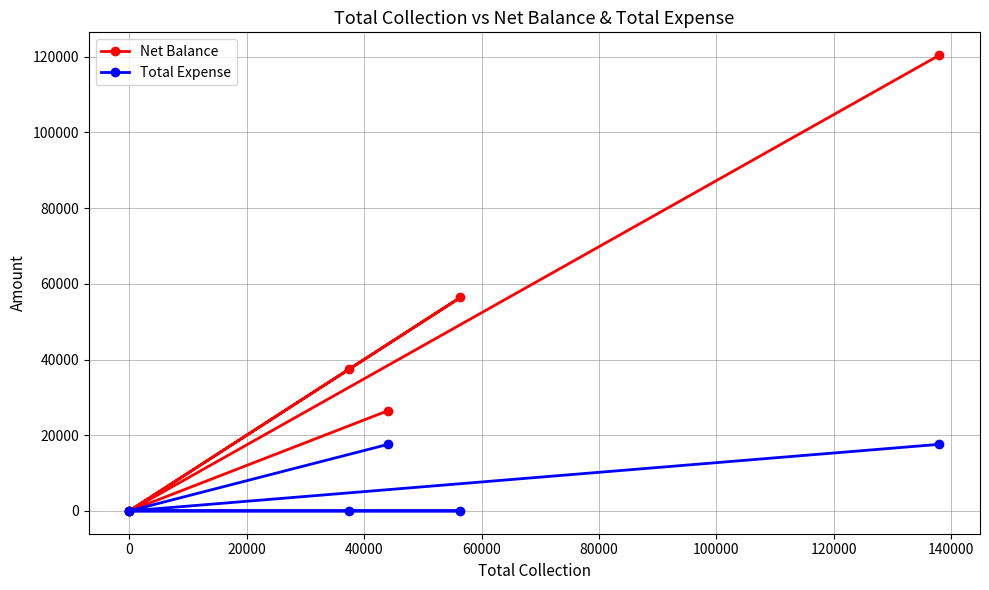

What is the highest value of the Net Balance series?

120400